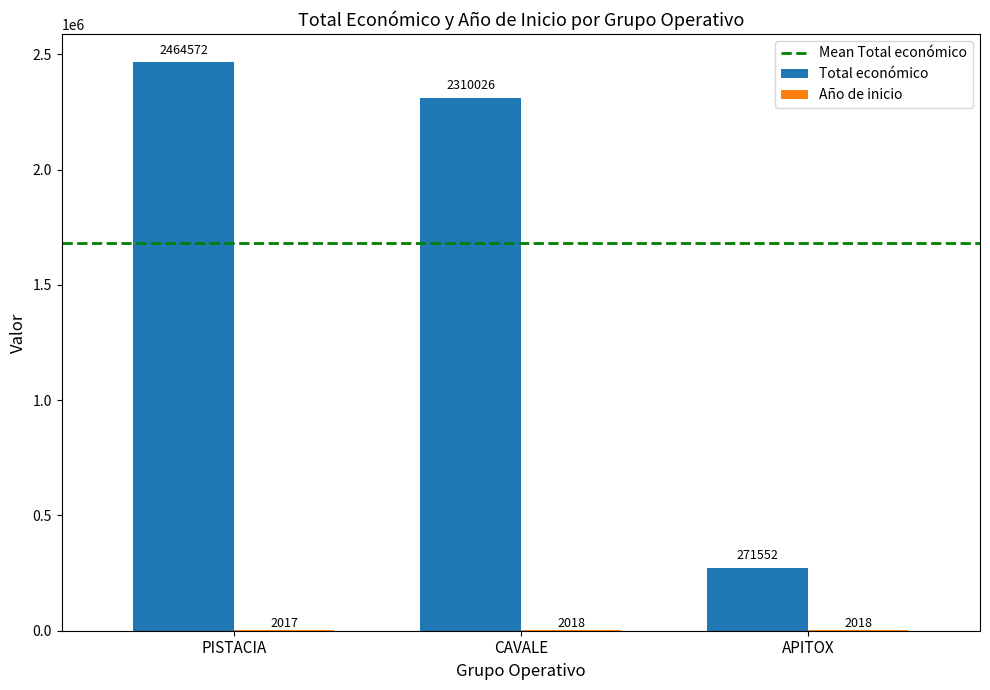

Is it true that Total económico equals 2464572 at PISTACIA?

True